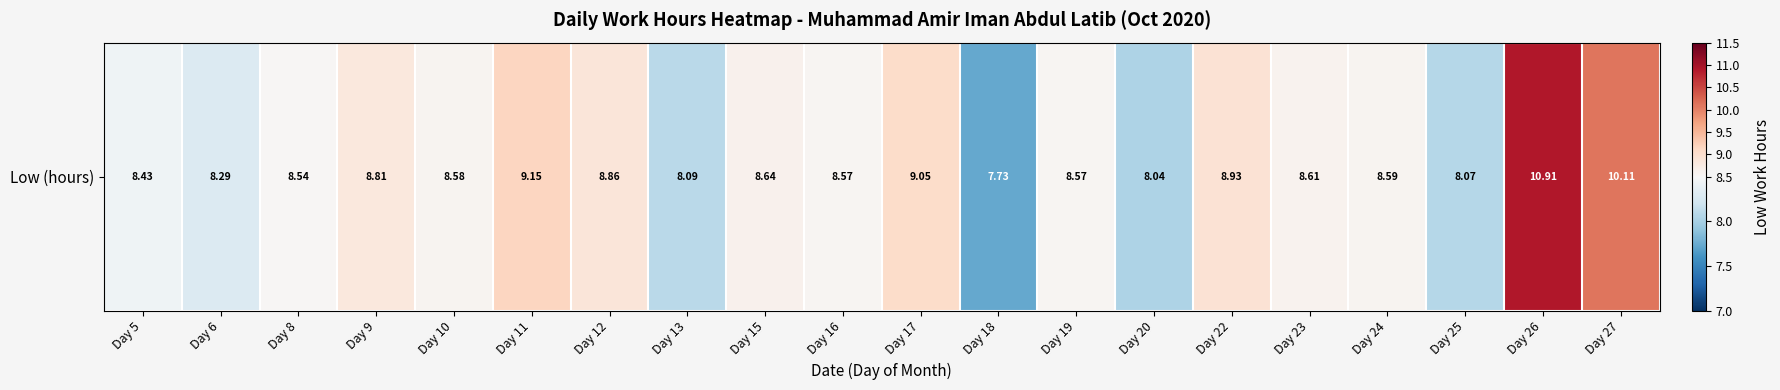

Approximately how many times larger is the value at Day 6 compared to Day 25?

1.0